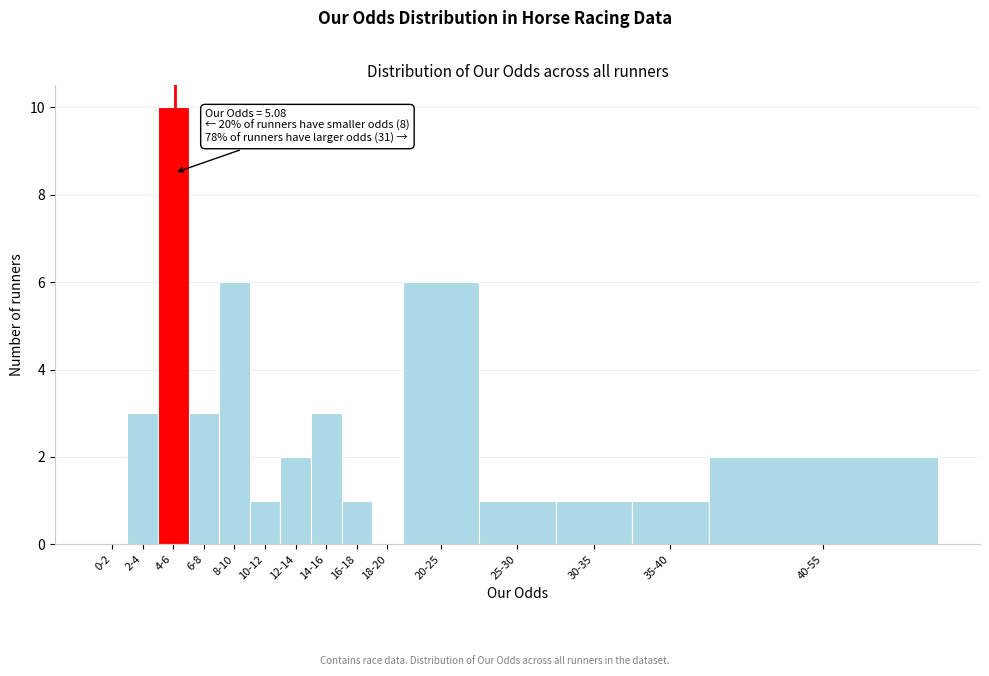

Reading left to right, list all the values displayed in this chart.

0-2=0	2-4=3	4-6=10	6-8=3	8-10=6	10-12=1	12-14=2	14-16=3	16-18=1	18-20=0	20-25=6	25-30=1	30-35=1	35-40=1	40-55=2